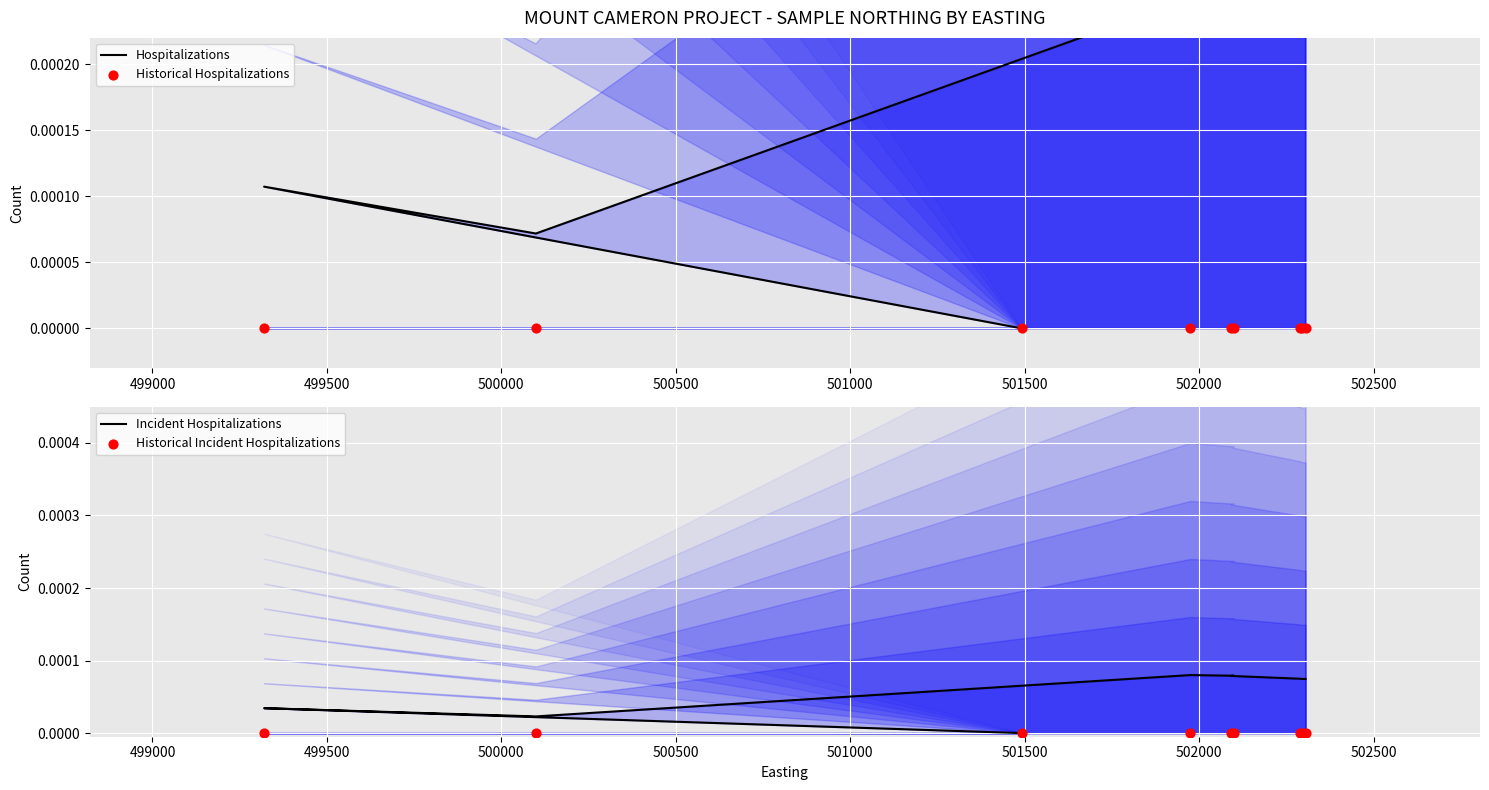

Which series contains the highest Y value?

Hospitalizations